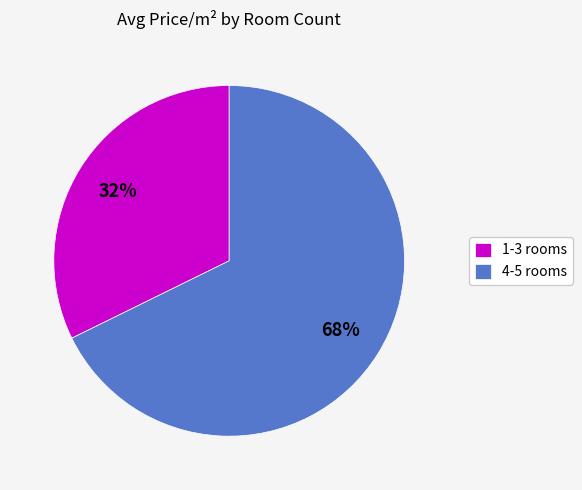

To the nearest percent, what portion does 4-5 rooms represent?

68%